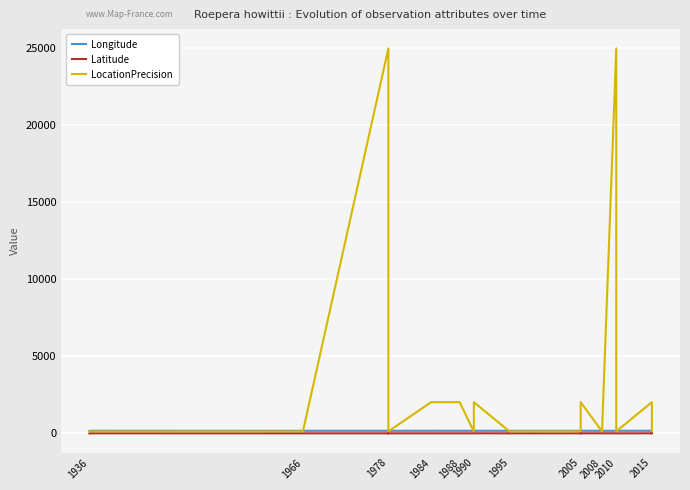

Rank the categories by Latitude value from lowest to highest.

1978, 2015, 2010, 1978, 1995, 2015, 1988, 2010, 1995, 2010, 1984, 1936, 1966, 1990, 1978, 2015, 2005, 1990, 2005, 2005, 2015, 2008, 2008, 1936